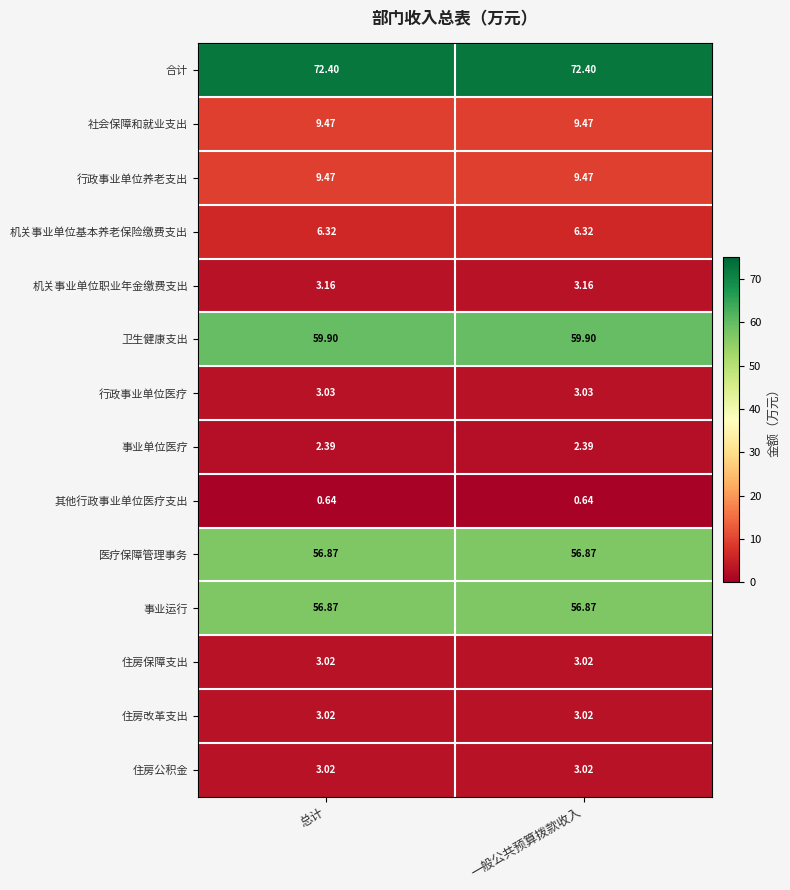

Which series has the largest total across all categories?

合计